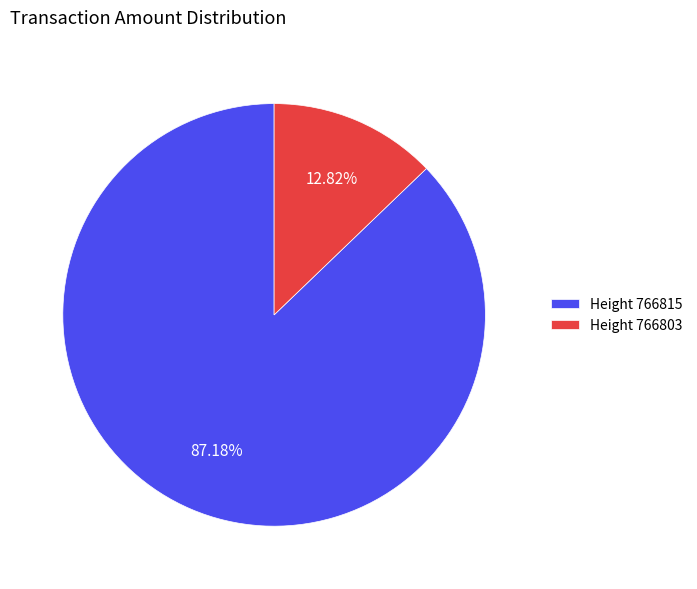

How many segments does this pie chart have?

2